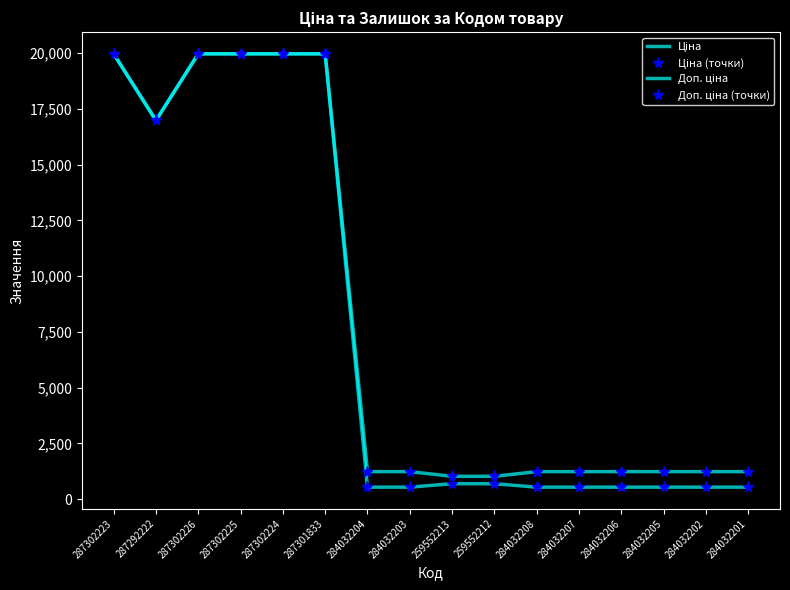

True or false: Доп. ціна (точки) and Доп. ціна intersect in this chart.

False